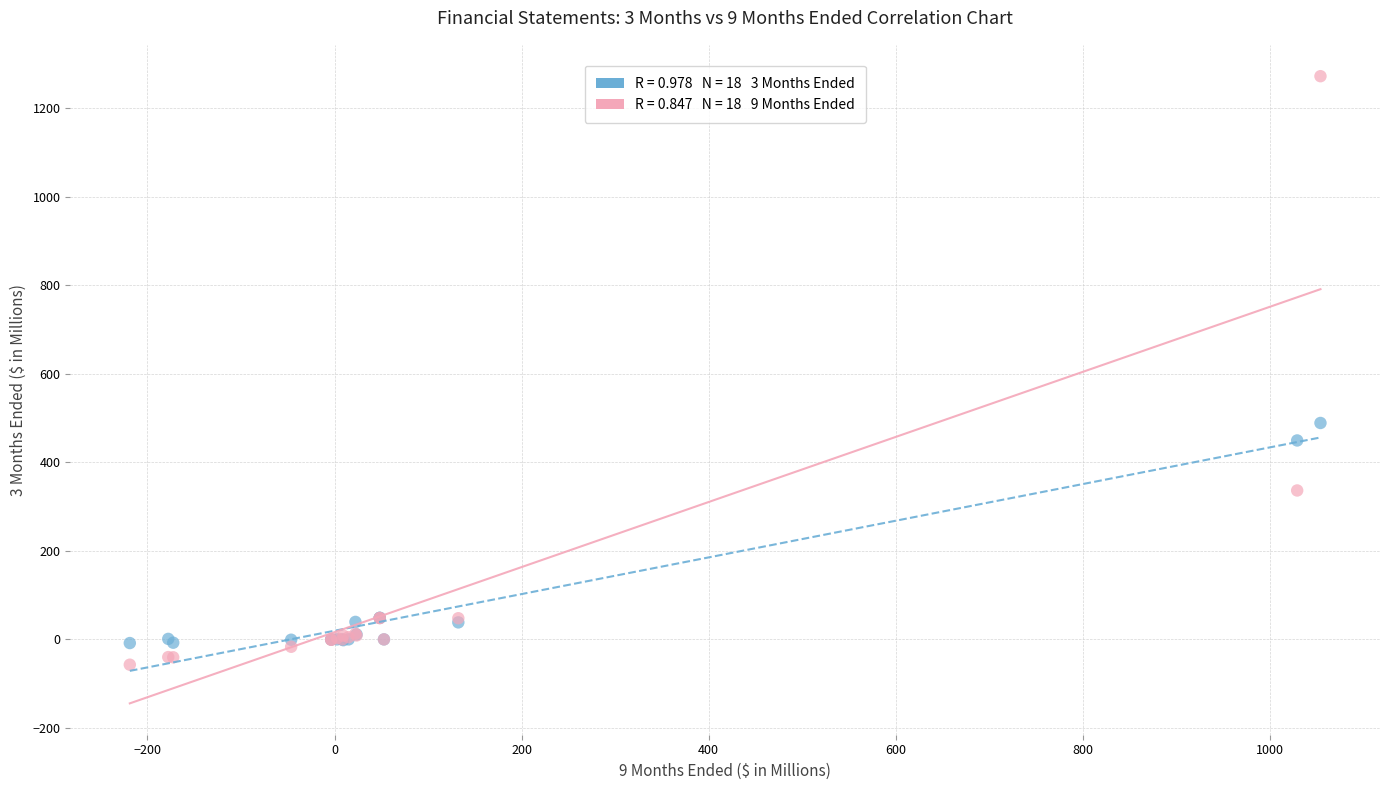

Across all series, what Y value is closest to 607?

489.0